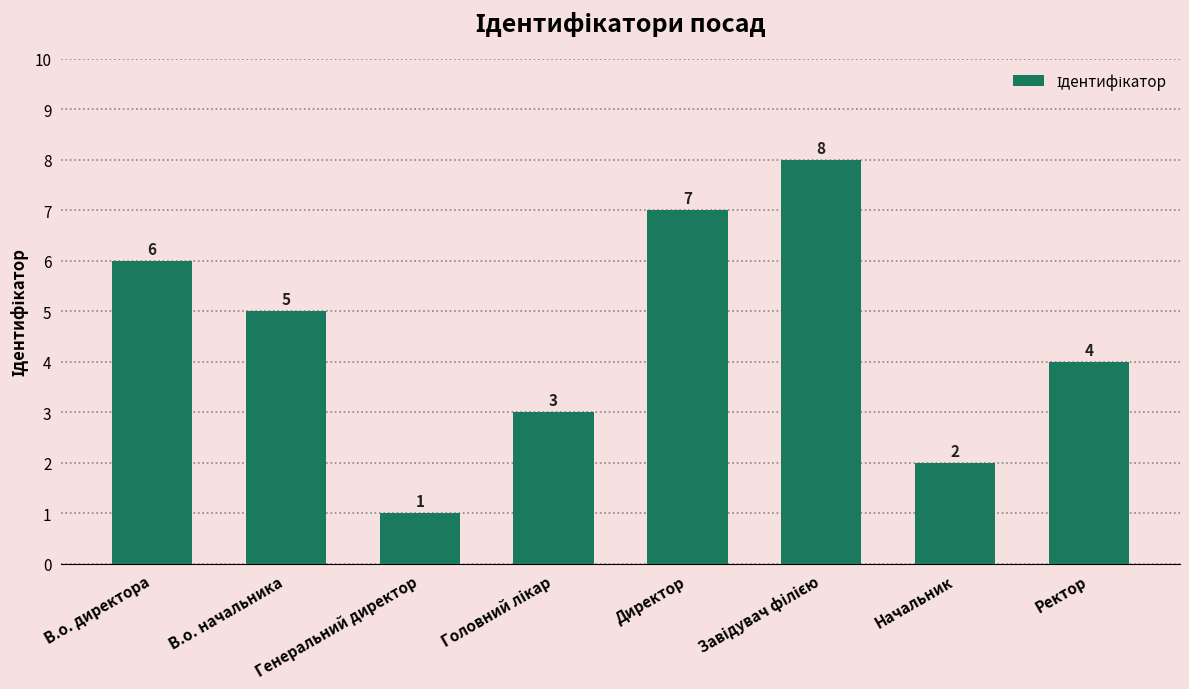

The value at Генеральний директор is 2. True or false?

False